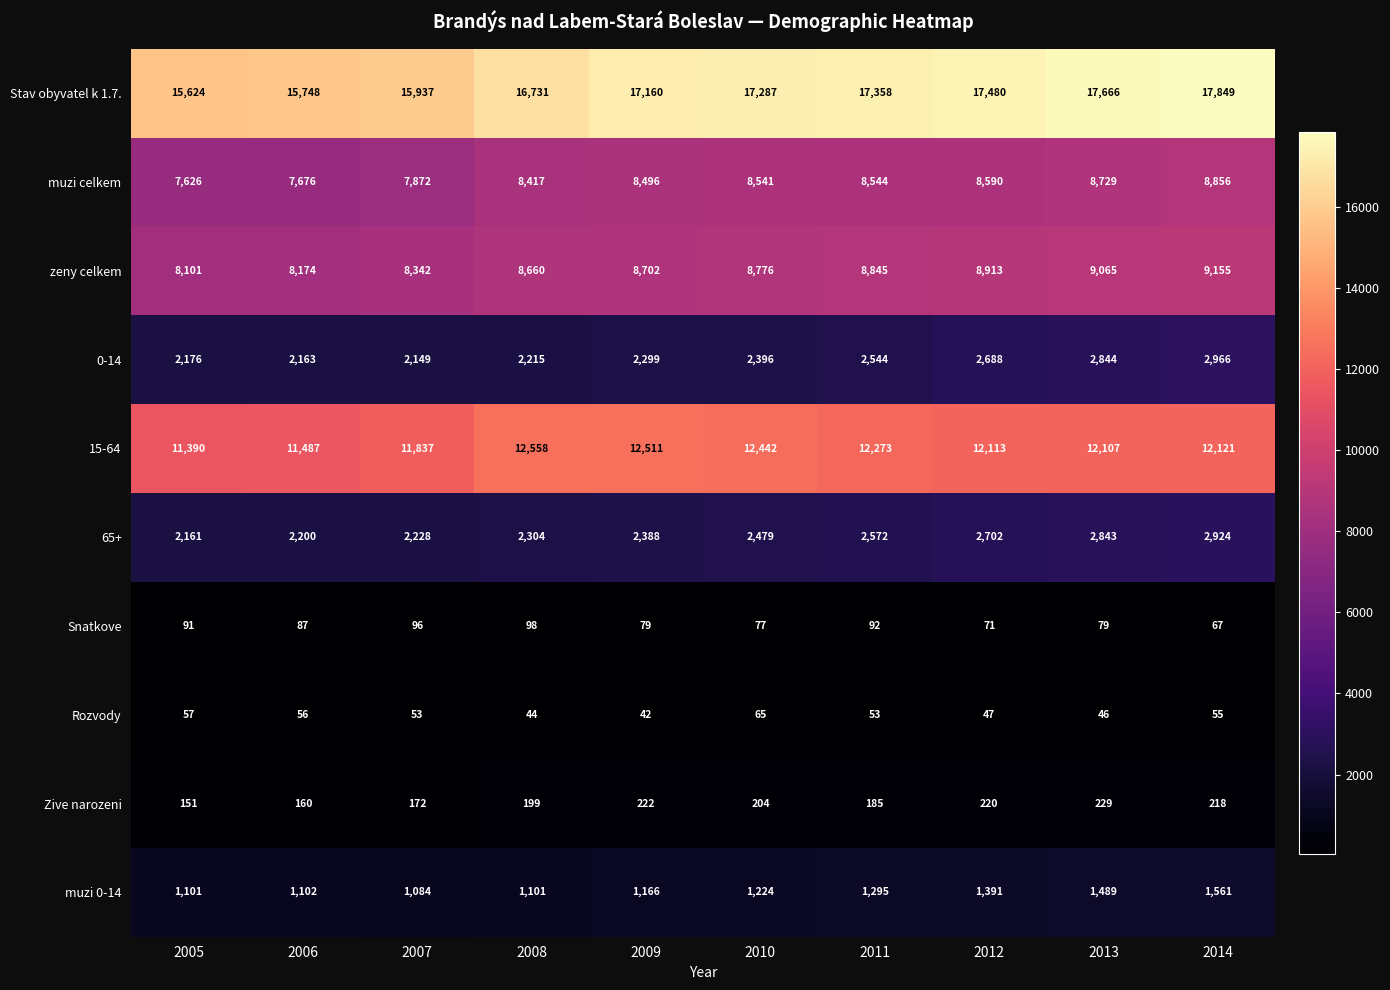

Which series has the widest spread of values?

Stav obyvatel k 1.7.